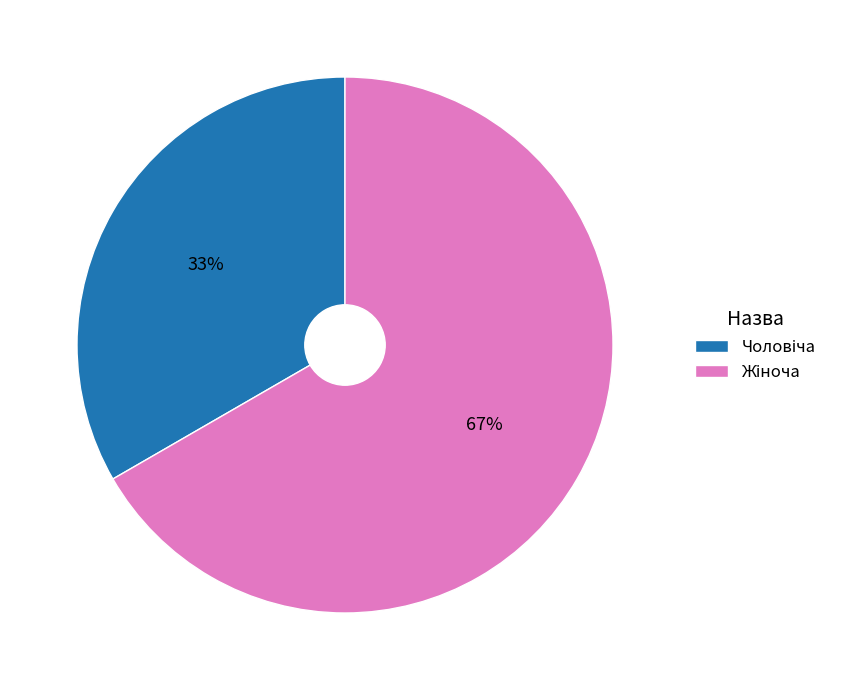

How many segments does this pie chart have?

2